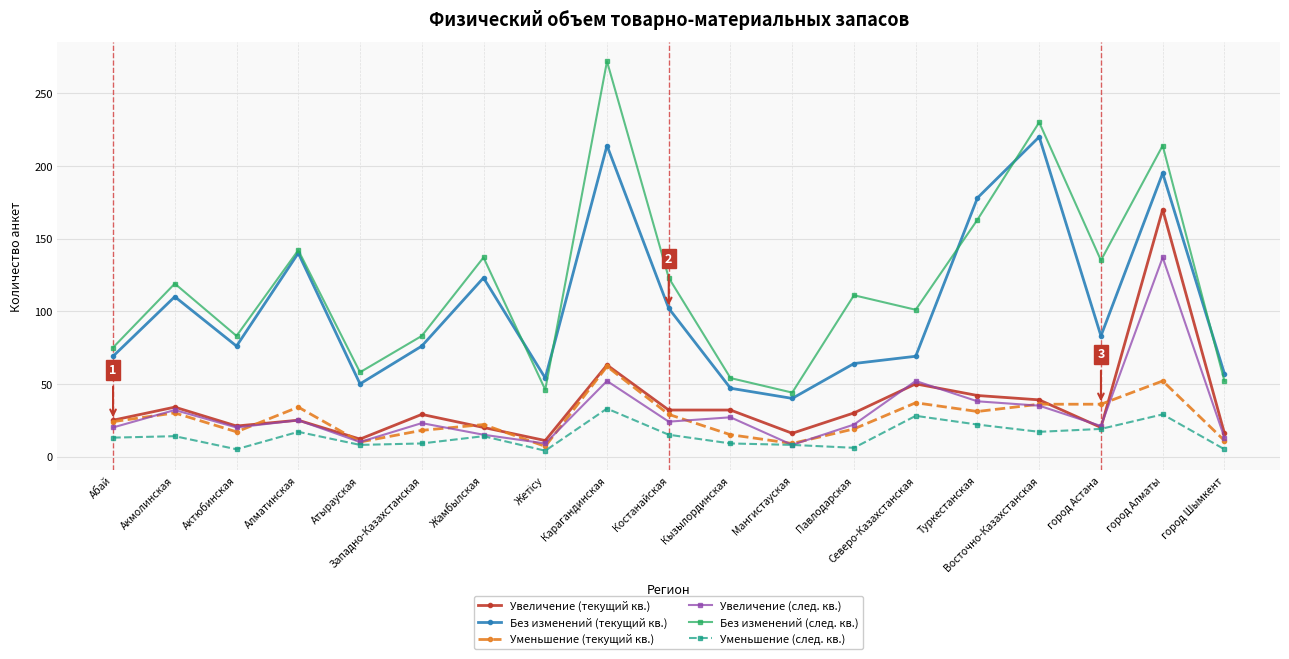

At which label is Без изменений (след. кв.) closest to 158?

Туркестанская